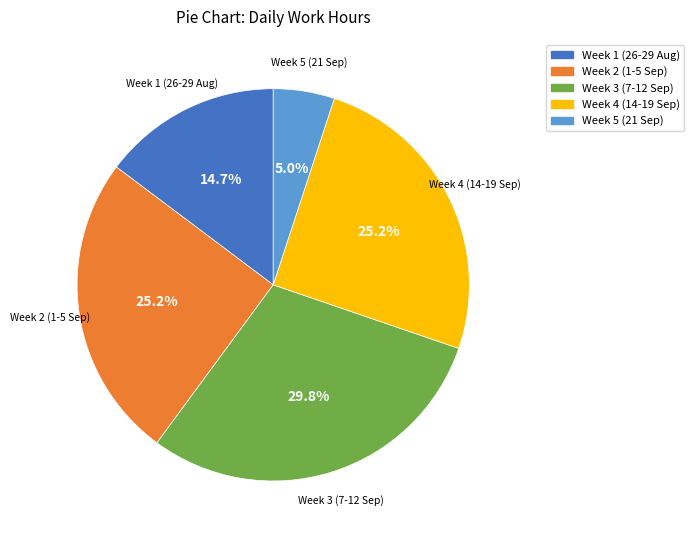

Does any single category account for the majority?

No